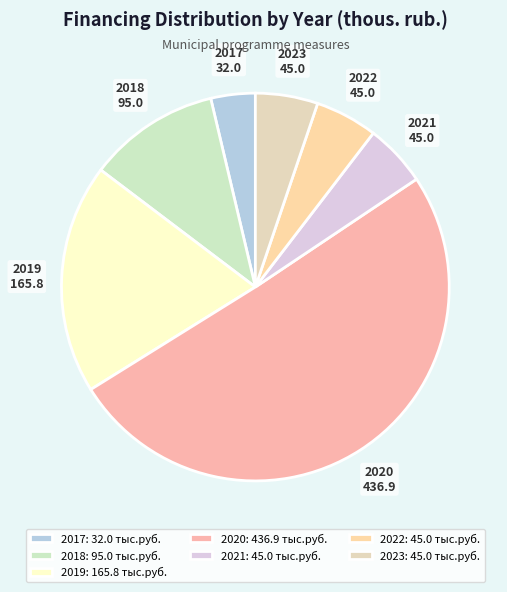

Between 2020 and 2023, which is larger?

2020